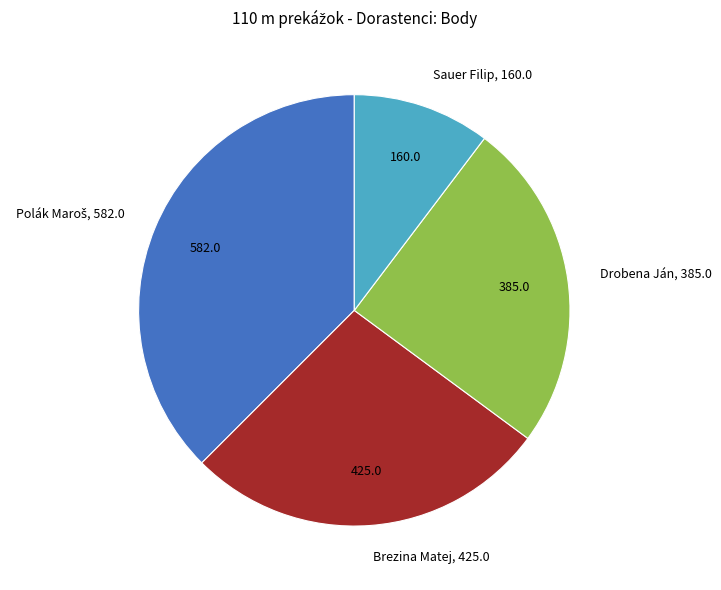

What is the smallest slice in the pie chart?

Sauer Filip